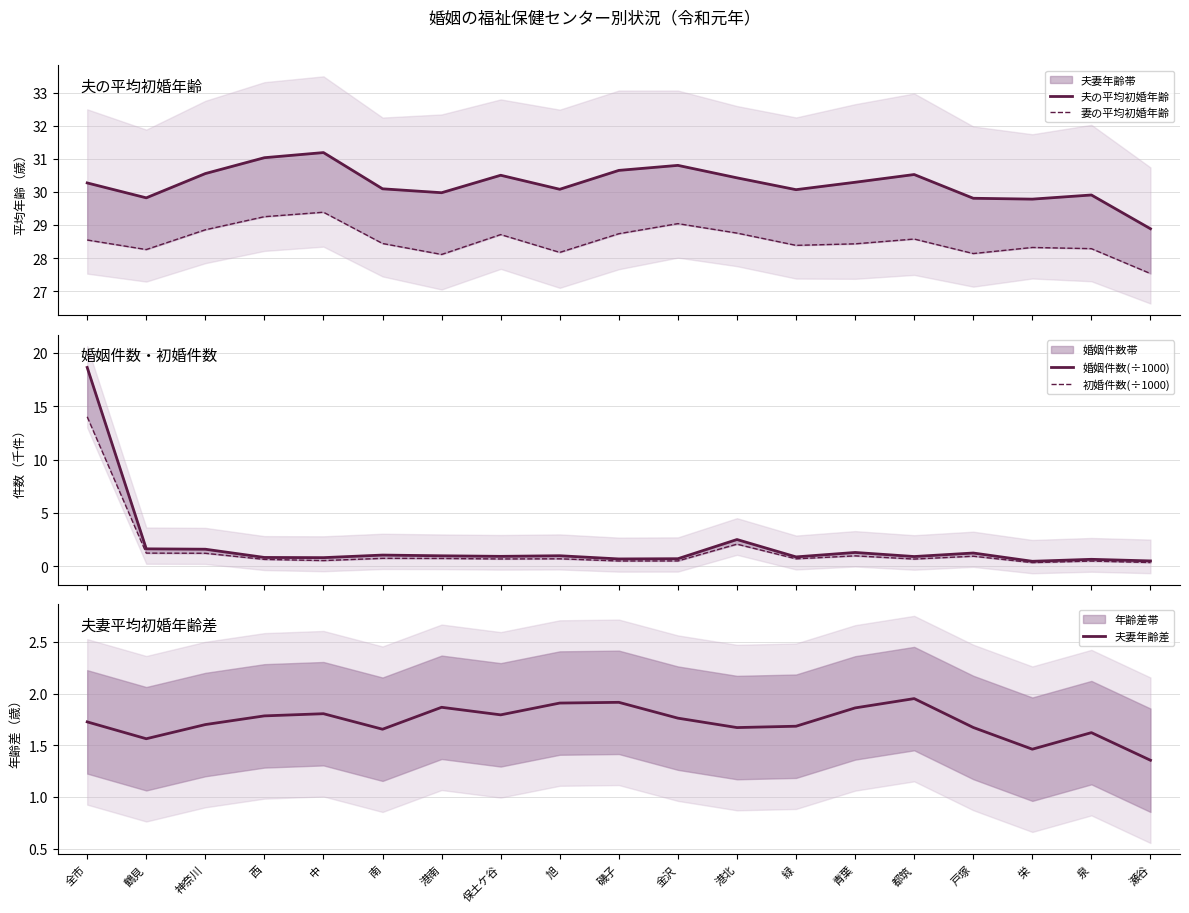

True or false: 妻の平均初婚年齢 and 夫妻年齢差 intersect in this chart.

False